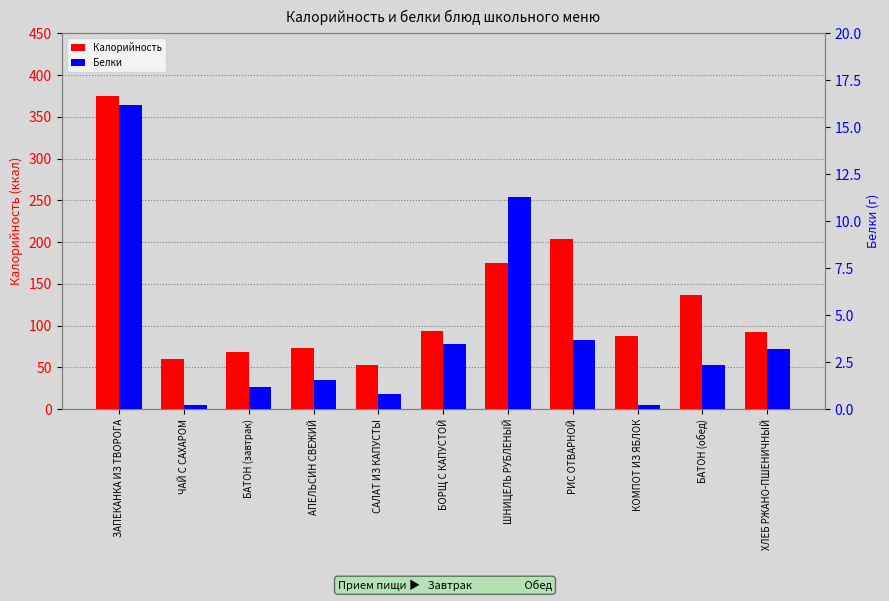

Reading right to left, what are all the values shown in this chart?

Калорийность: 92.3	136.4	87.8	203.3	174.5	93.3	53.0	73.1	68.2	60.0	374.4
Белки: 3.2	2.3	0.2	3.7	11.3	3.5	0.8	1.5	1.2	0.2	16.2